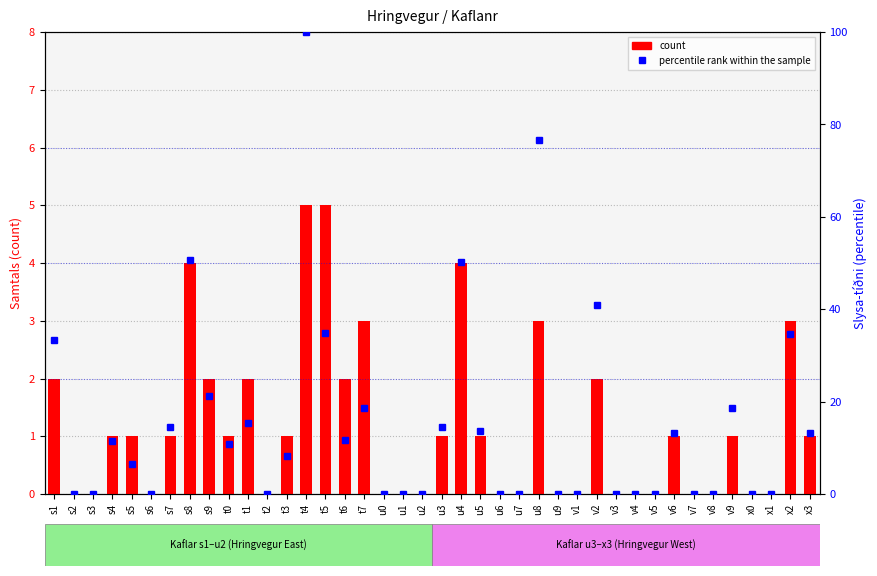

How many categories are shown in the chart?

40